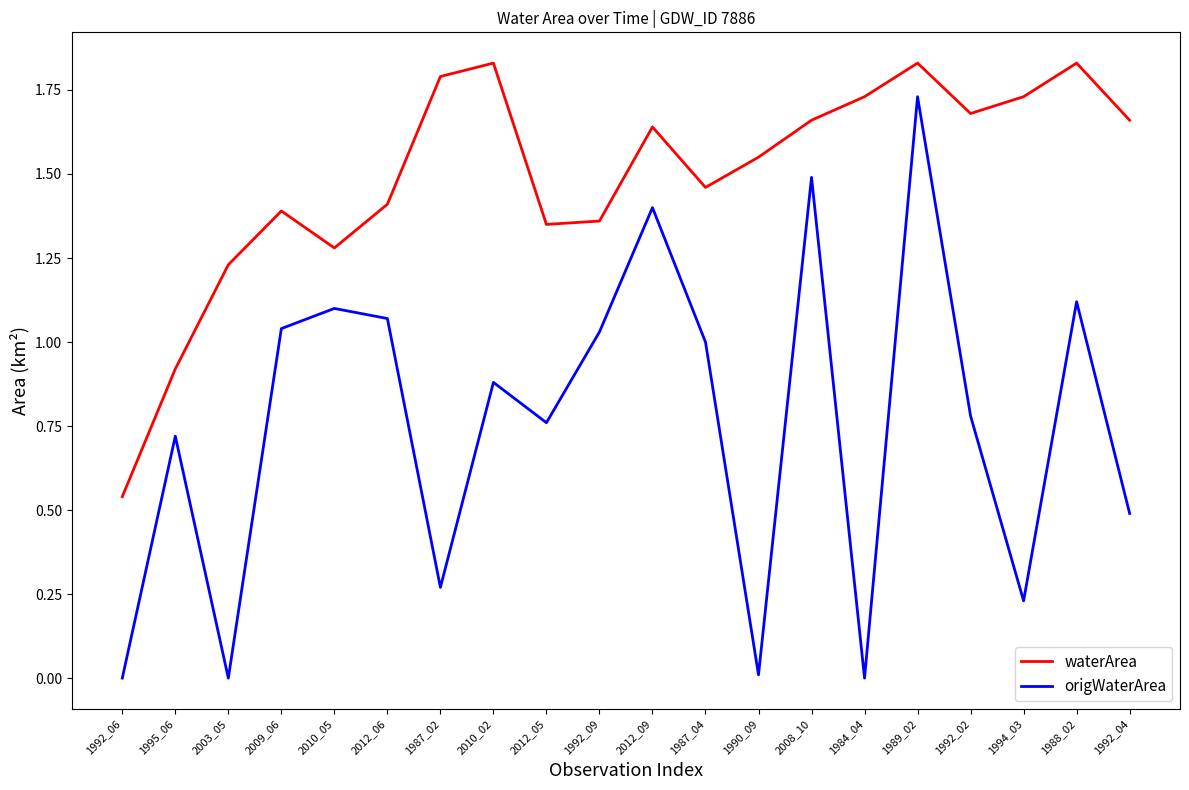

At which label does origWaterArea reach its peak?

1989_02